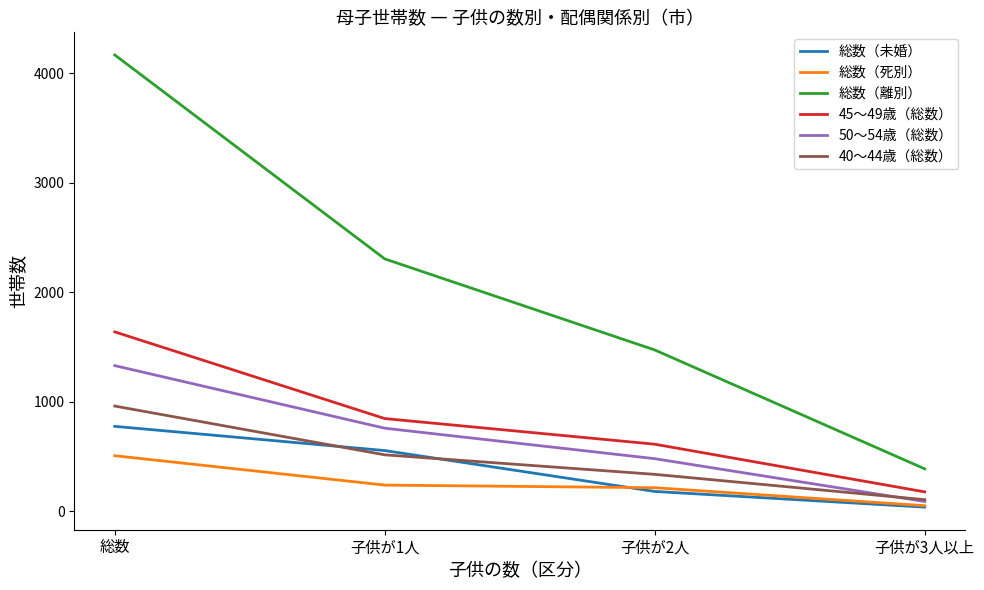

Rank the categories by 総数（未婚） value from lowest to highest.

子供が3人以上, 子供が2人, 子供が1人, 総数